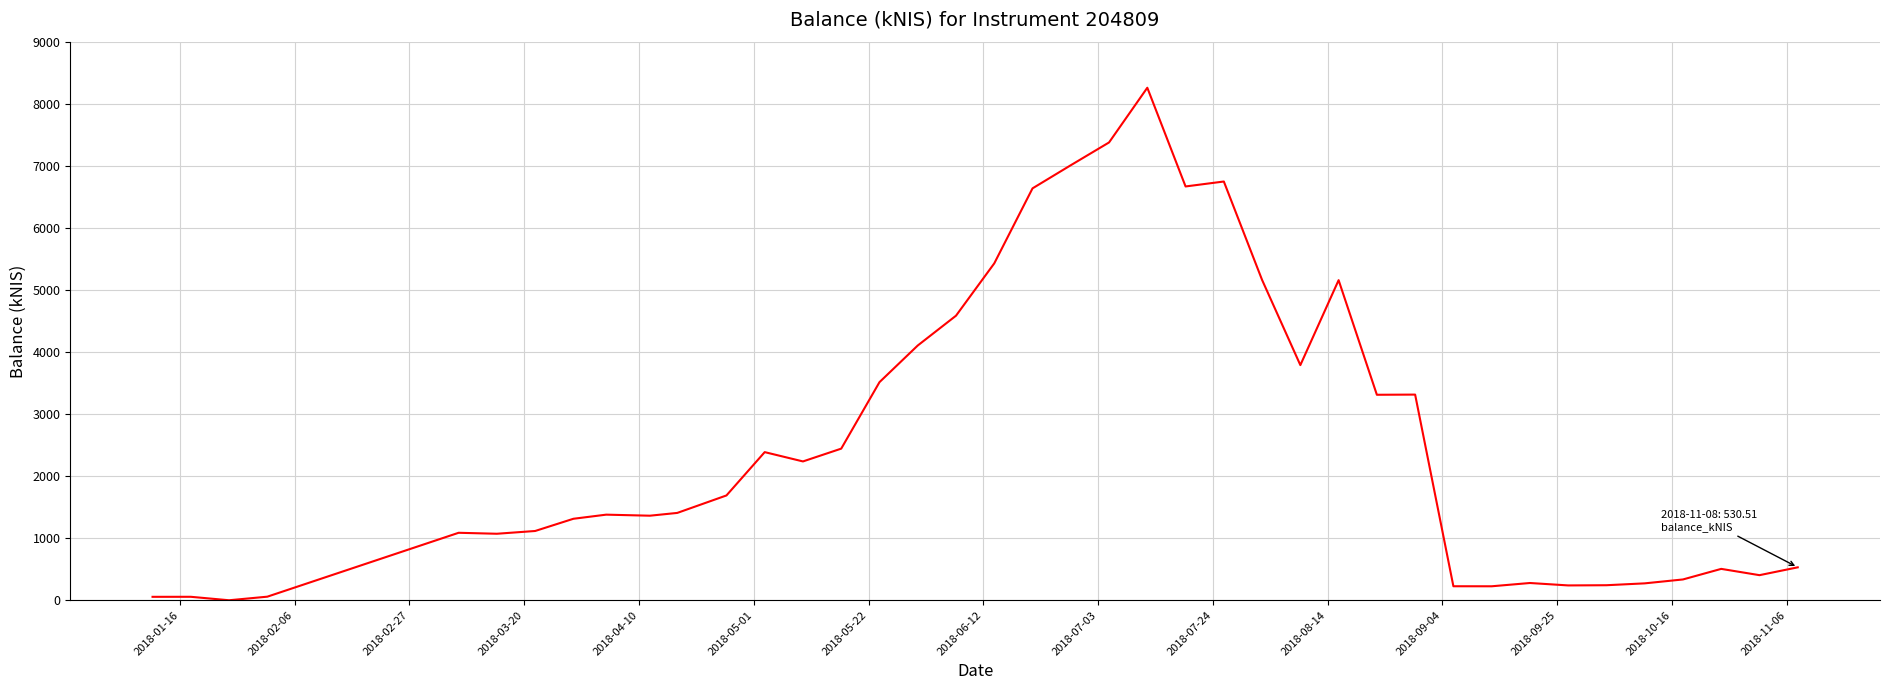

What is the greatest value displayed?

8257.6